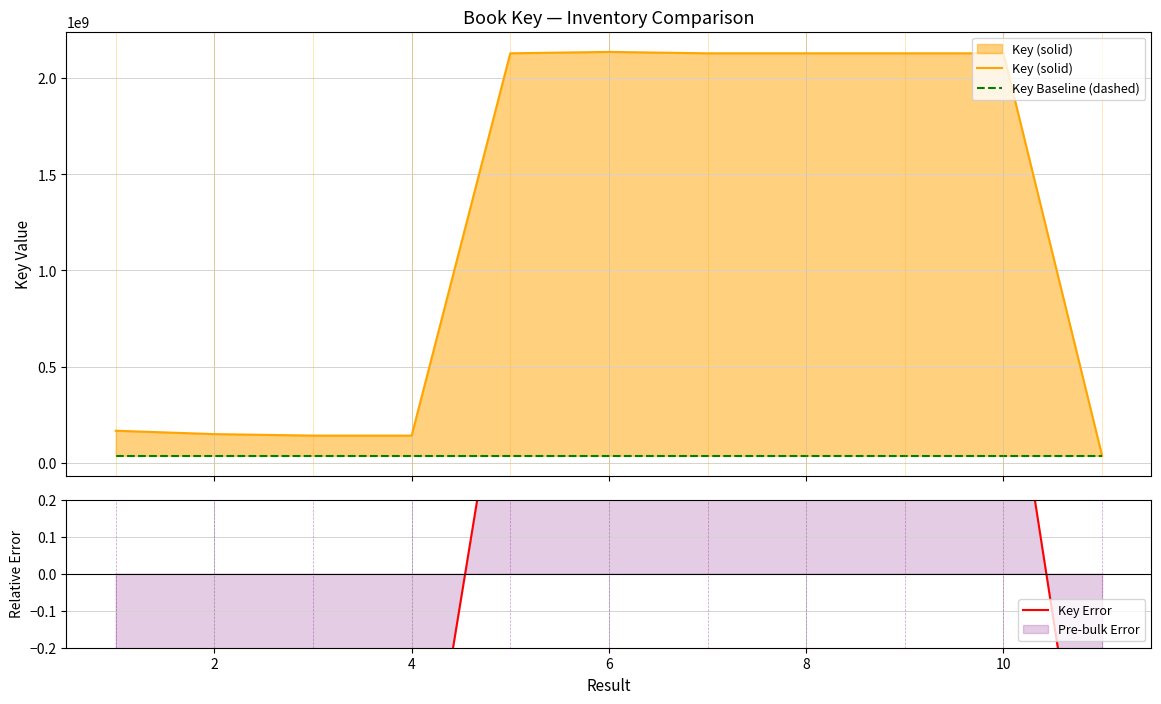

Is the value of Key (solid) at 10 greater than the value of Key Baseline (dashed) at 10?

Yes